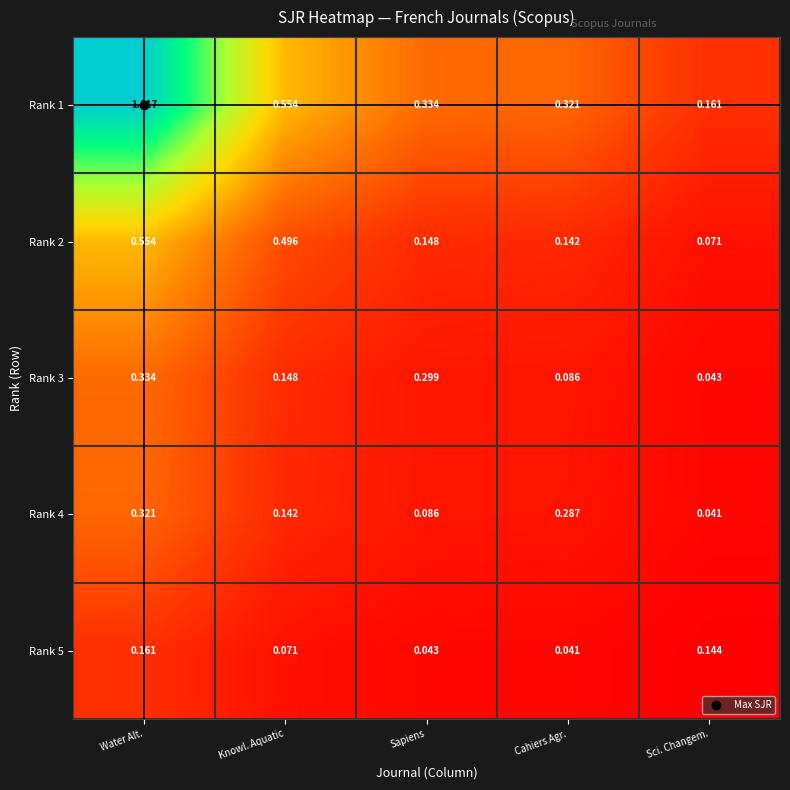

Which category has the highest value in the Rank 1 series?

Water Alt.